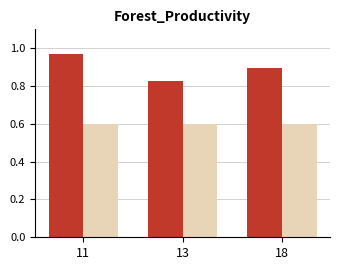

What is the spread (max minus min) of values at 11?

0.4